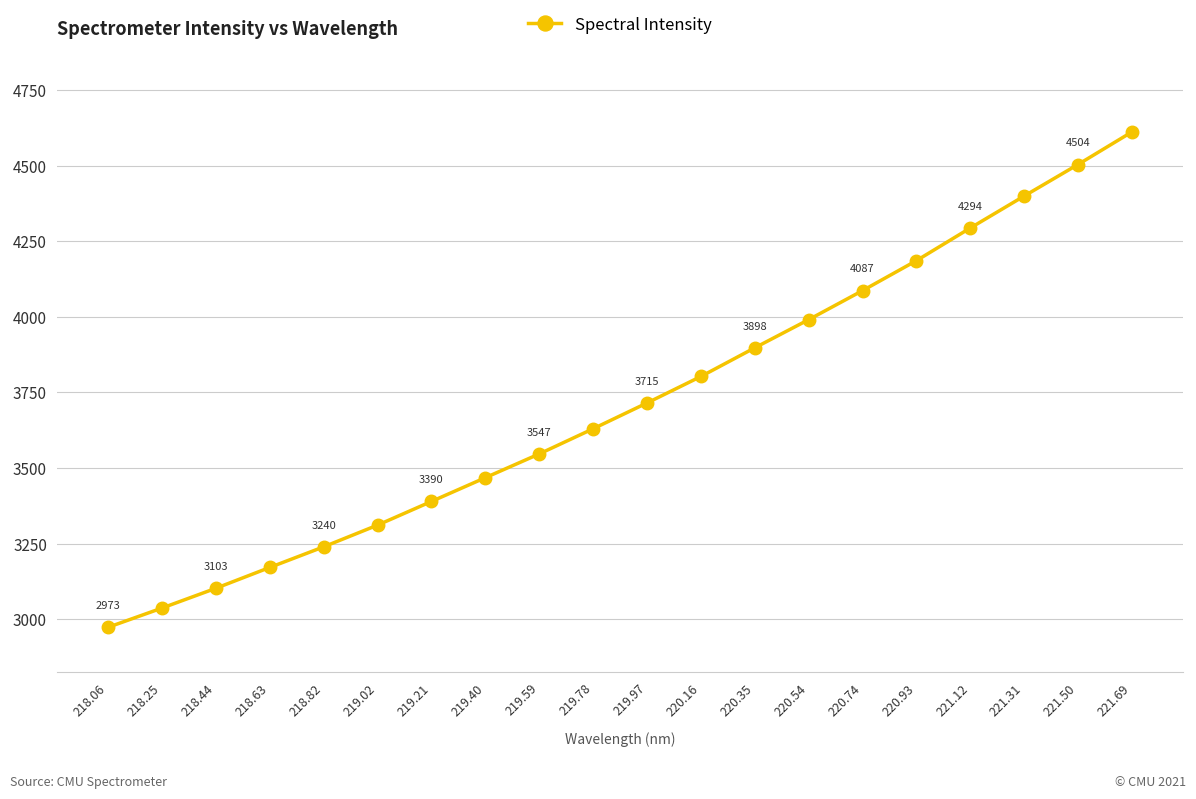

What is the ratio of the value at 219.40 to the value at 219.59?

1.0